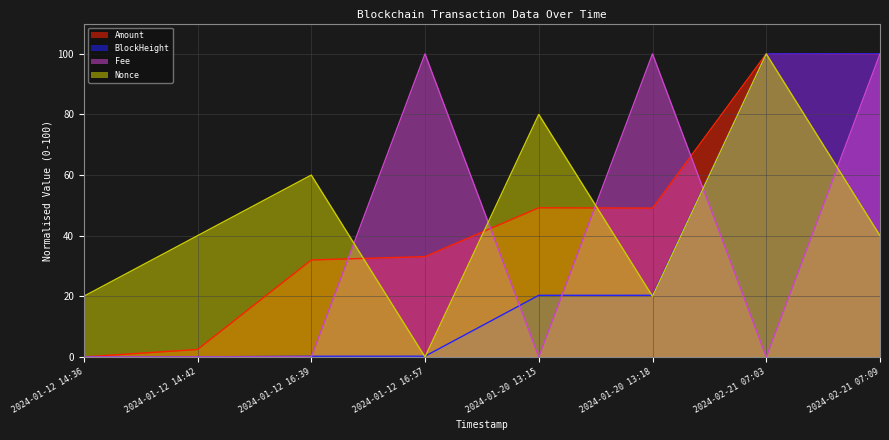

In Amount, how many points are higher than both neighbors (excluding endpoints)?

2